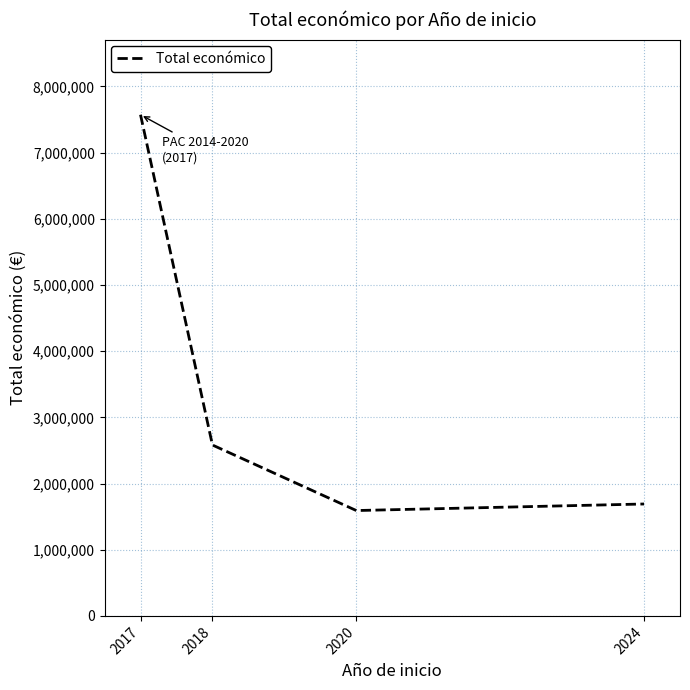

What value does the data have at 2020, to the nearest 100?

1591600